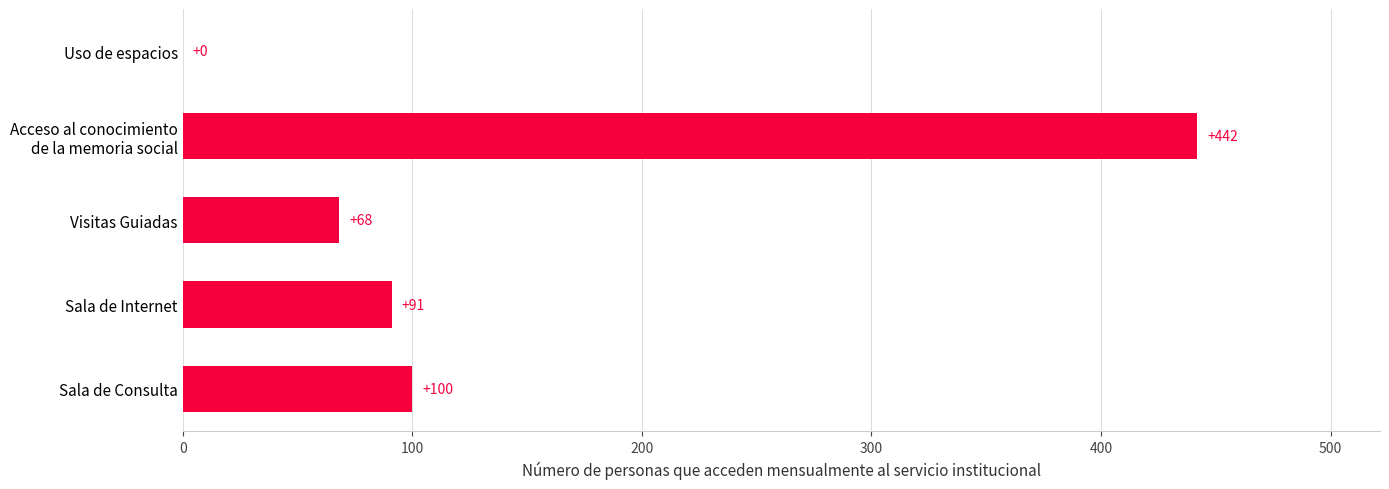

Where is the data nearest to the value 221?

Sala de Consulta